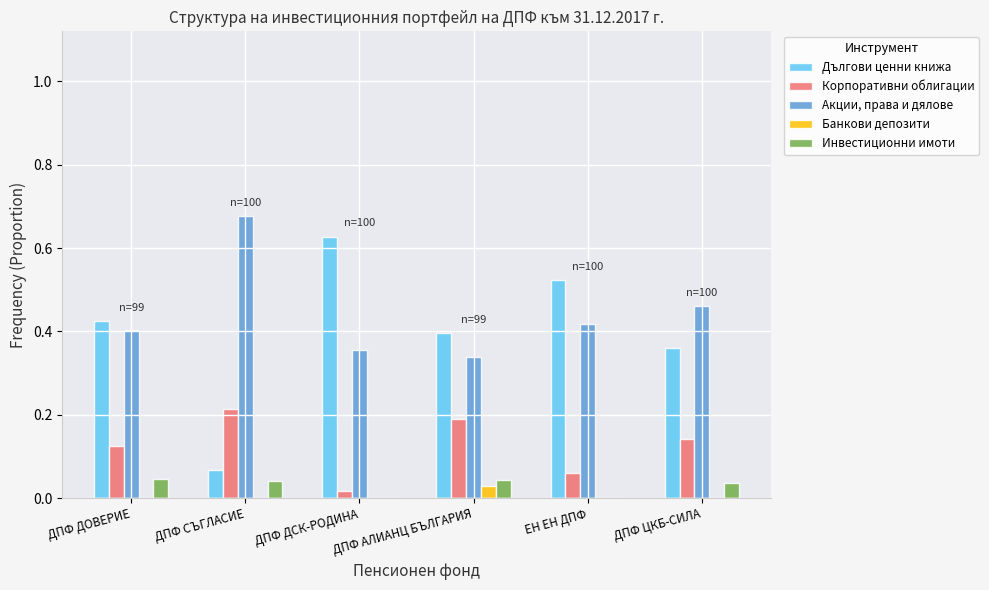

Is the value of Корпоративни облигации at ДПФ ДОВЕРИЕ greater than the value of Акции, права и дялове at ДПФ СЪГЛАСИЕ?

No